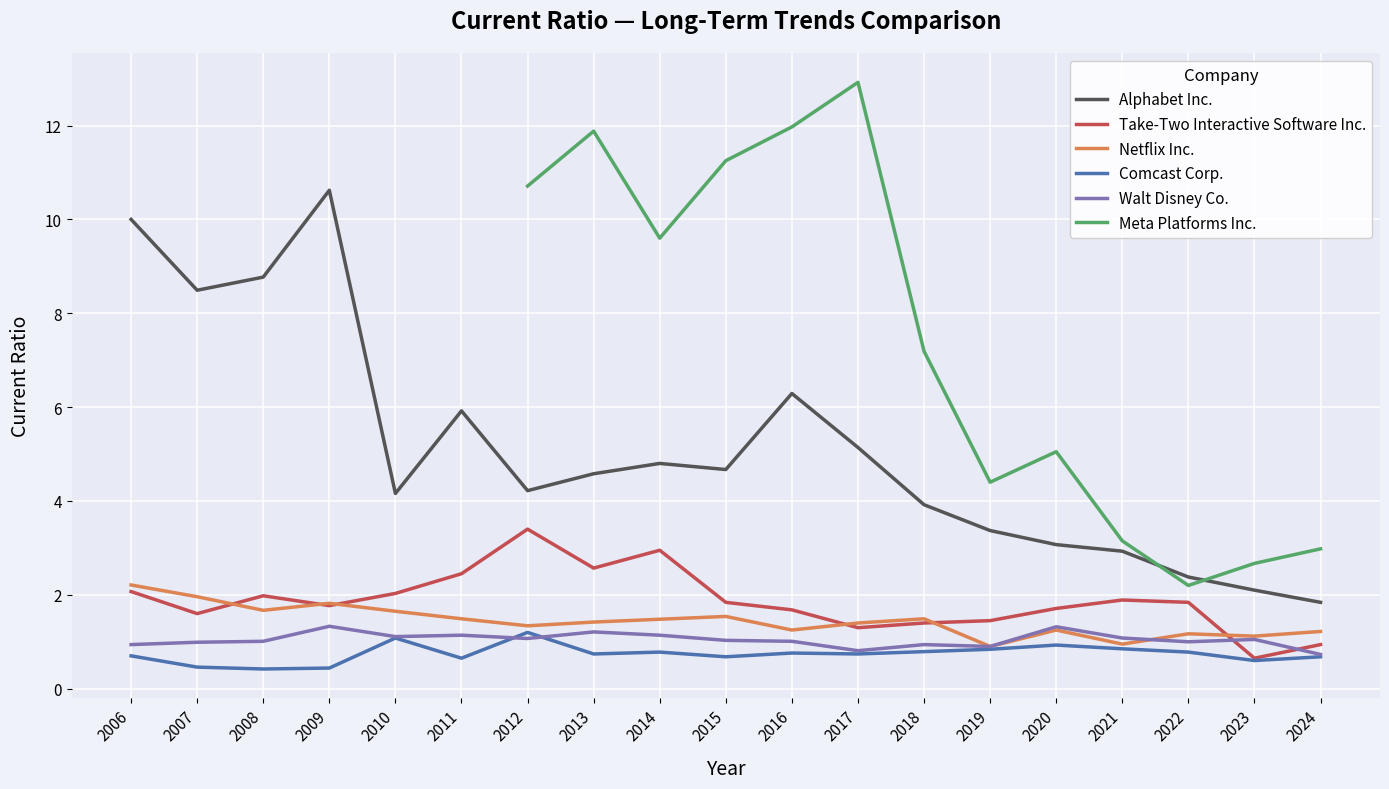

Which label corresponds to the largest value in the chart?

2009